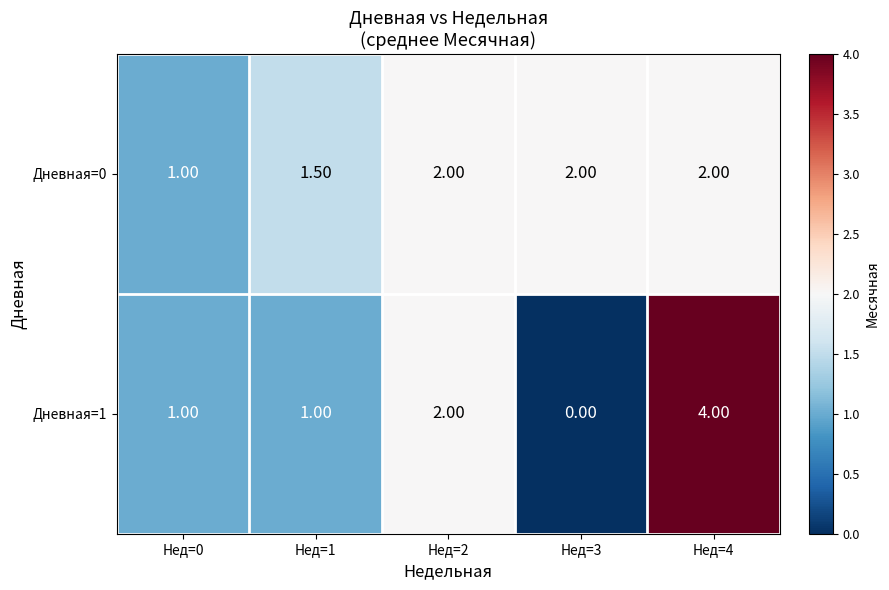

At how many categories does at least one series exceed 0?

5